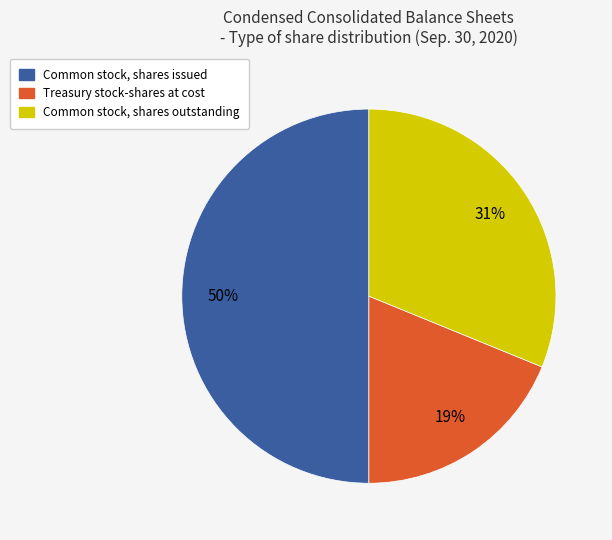

Which category has the smallest portion of the pie?

Treasury stock-shares at cost